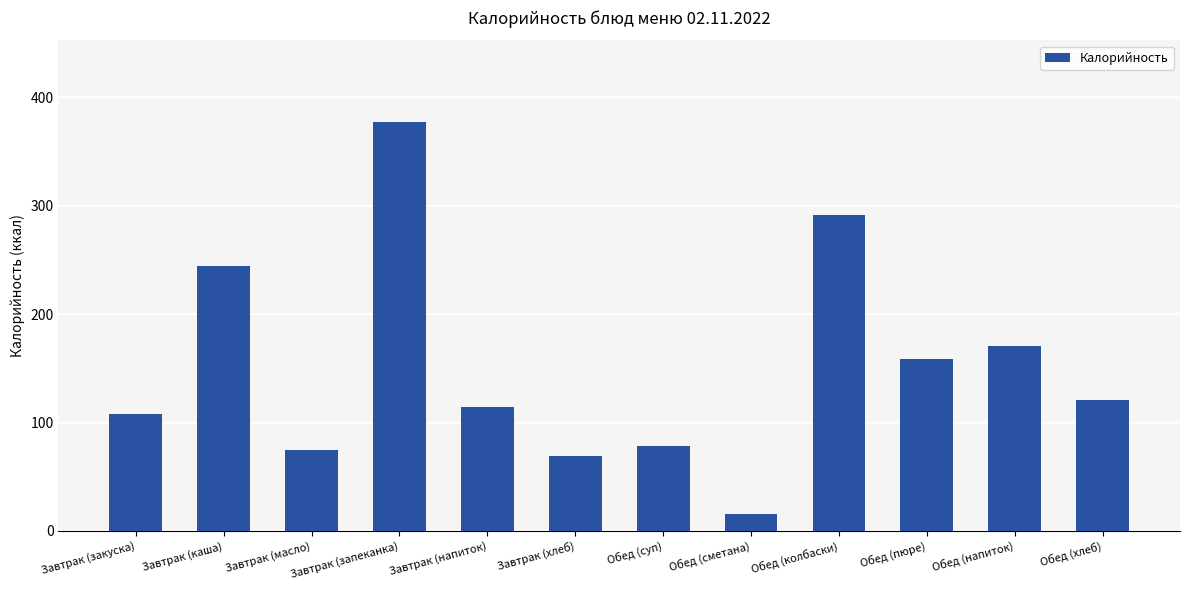

Read the value at Завтрак (напиток), to the nearest 10.

110